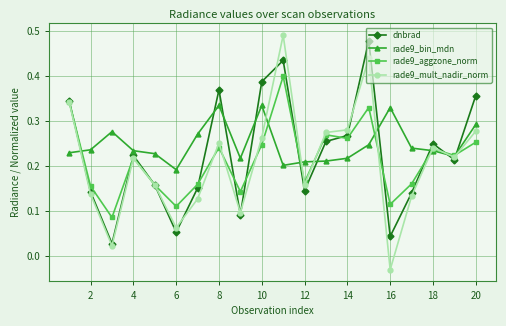

In dnbrad, how many points are higher than both neighbors (excluding endpoints)?

5